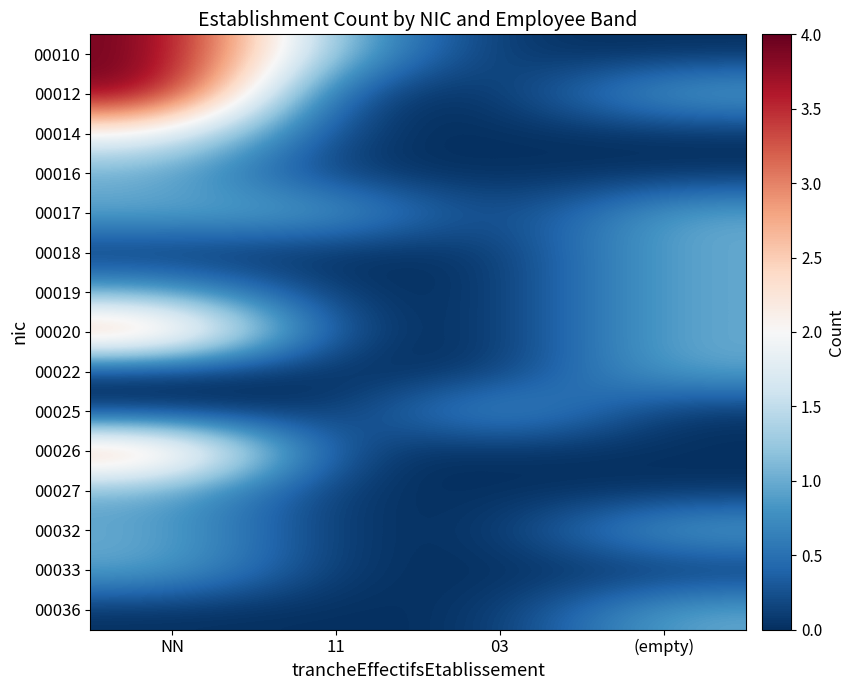

Reading left to right, transcribe all the data shown in this chart.

00010: NN=4	11=1	03=0	(empty)=0
00012: NN=4	11=0	03=0	(empty)=1
00014: NN=2	11=0	03=0	(empty)=0
00016: NN=1	11=0	03=0	(empty)=0
00017: NN=1	11=1	03=0	(empty)=1
00018: NN=0	11=0	03=0	(empty)=1
00019: NN=1	11=0	03=0	(empty)=1
00020: NN=3	11=0	03=0	(empty)=1
00022: NN=0	11=0	03=0	(empty)=1
00025: NN=0	11=0	03=1	(empty)=0
00026: NN=3	11=0	03=0	(empty)=0
00027: NN=1	11=0	03=0	(empty)=0
00032: NN=1	11=0	03=0	(empty)=1
00033: NN=1	11=0	03=0	(empty)=0
00036: NN=0	11=0	03=0	(empty)=1